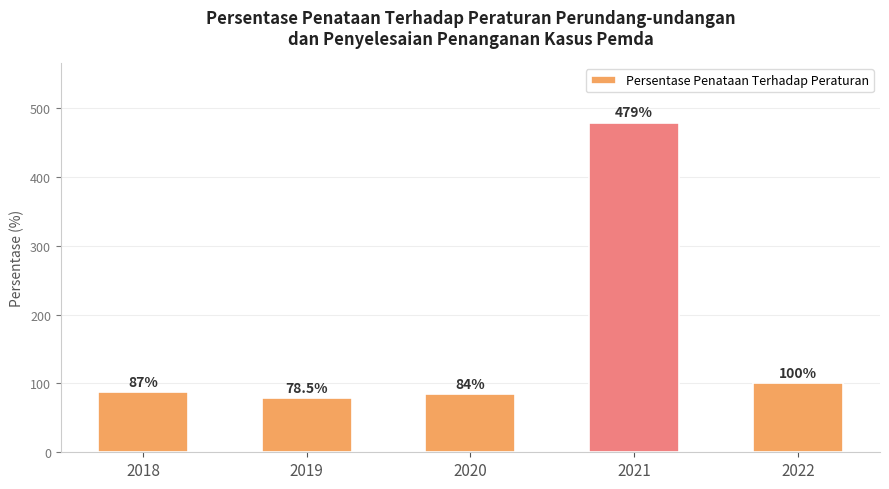

Is it true that the value at 2018 is 87.0?

True